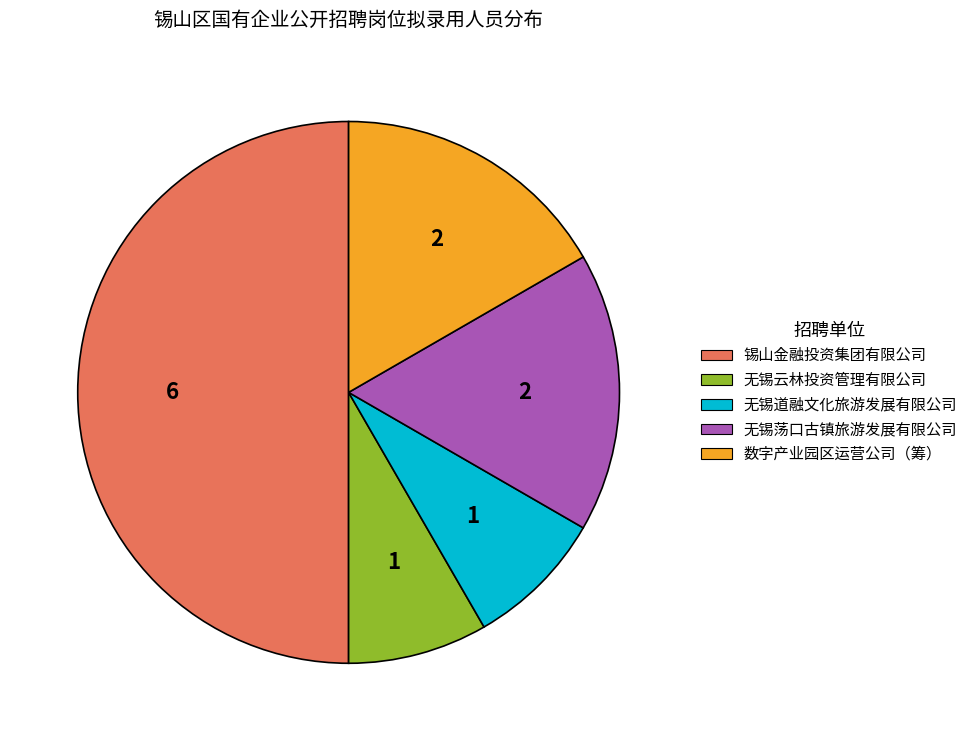

How many segments does this pie chart have?

5